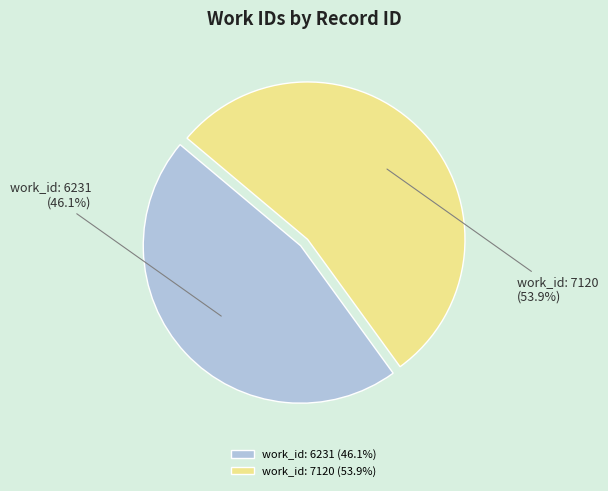

Approximately how many times larger is the value at work_id: 7120 compared to work_id: 6231?

1.2